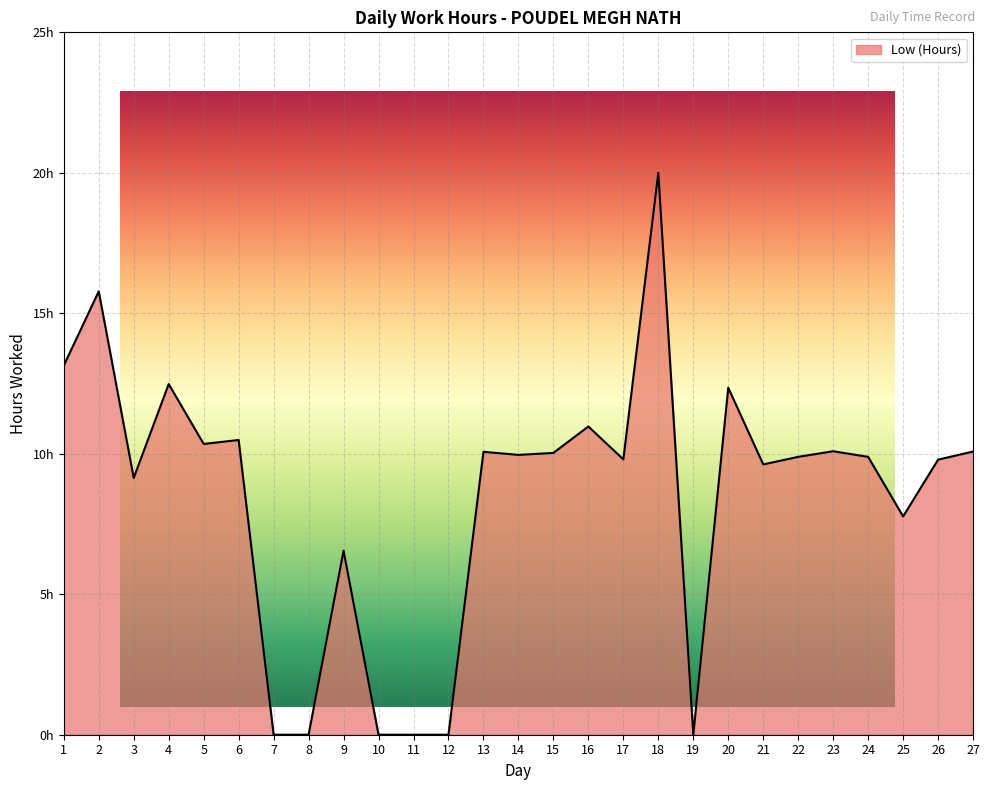

How many values are below 9?

8